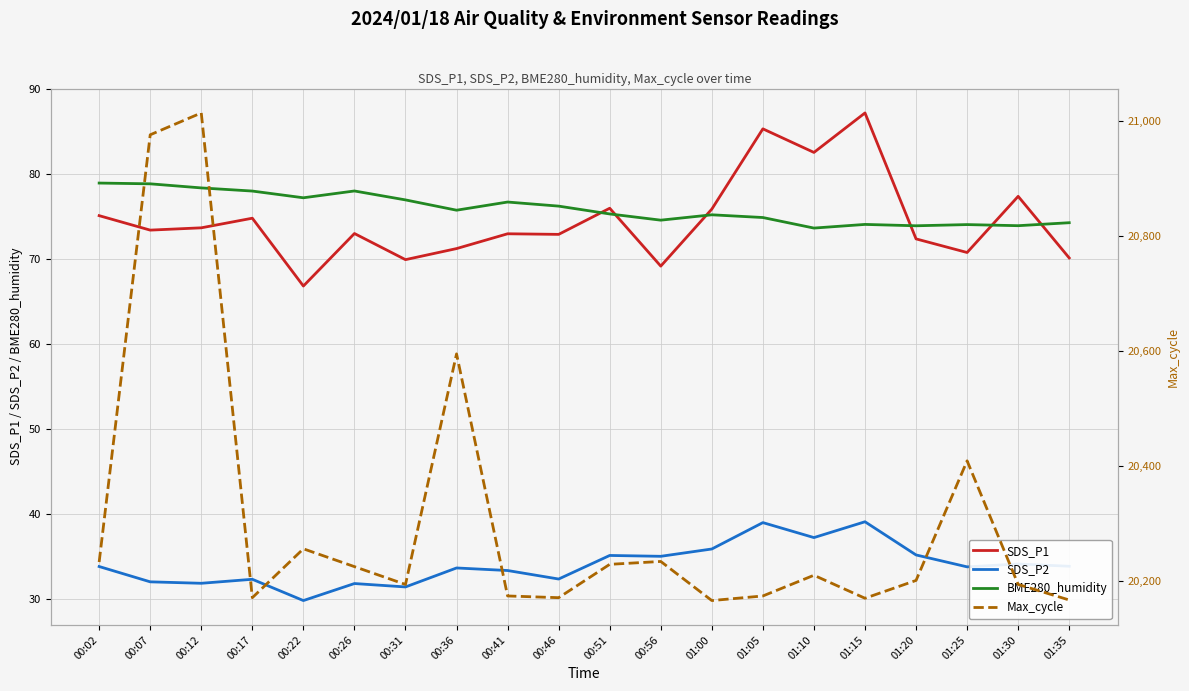

How many interior local valleys does the Max_cycle series have?

5